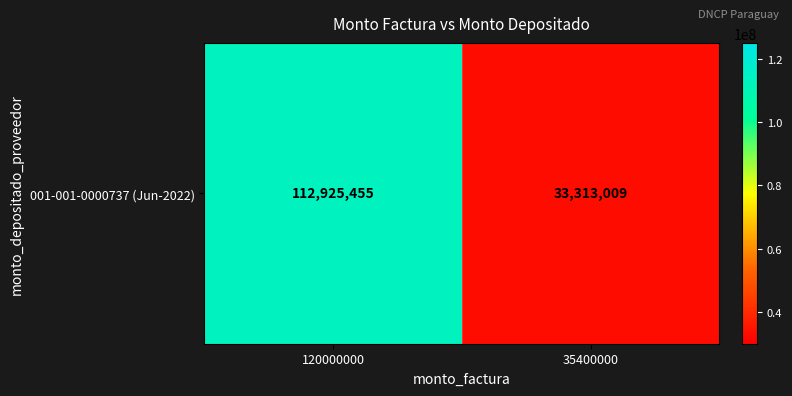

What is the sum of the values at 120000000 and 35400000?

146238464